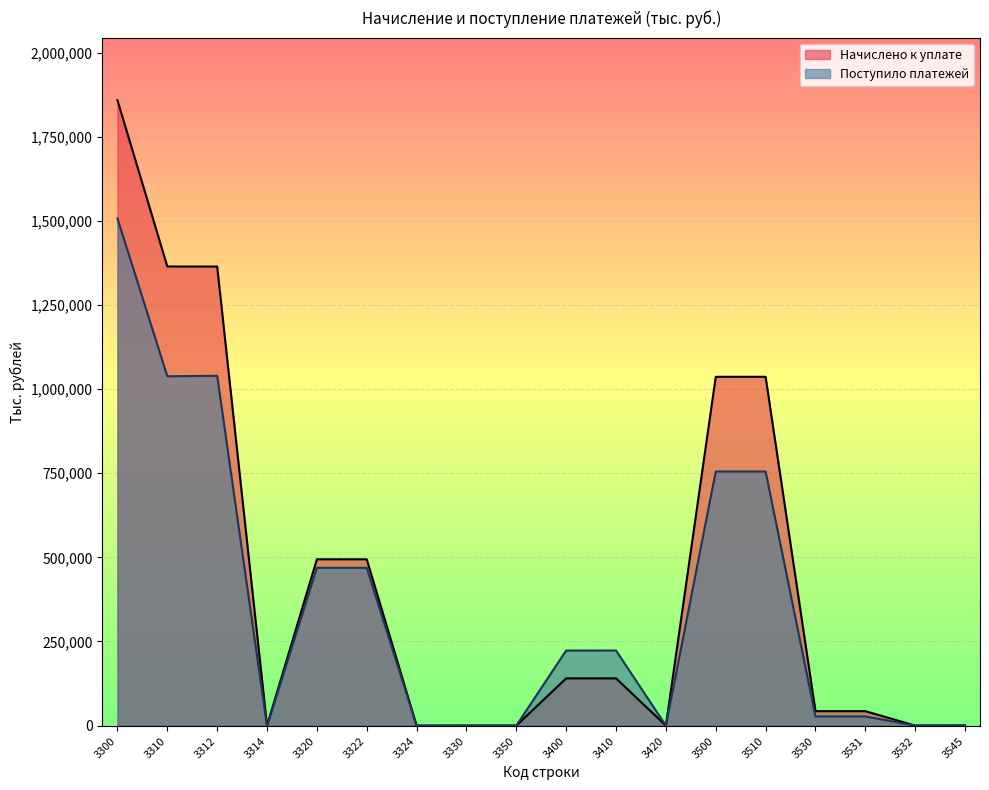

The value of Начислено к уплате at 3420 is 1. True or false?

False